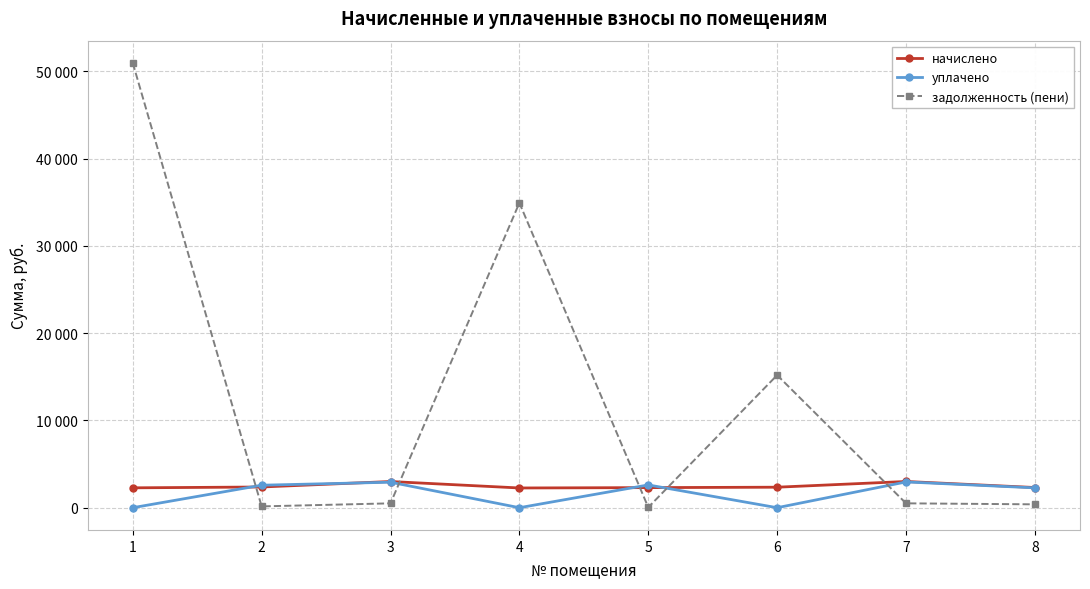

Is it true that задолженность (пени) equals 34937.2 at 4?

True